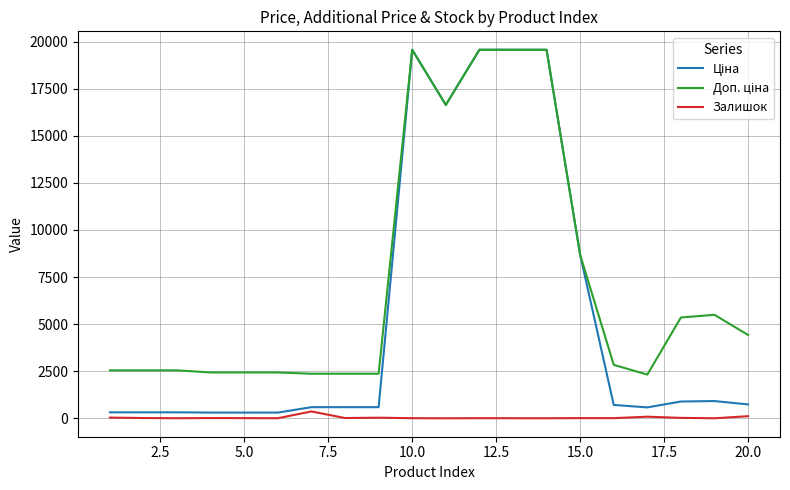

Is this an area chart (filled region under the line)?

No